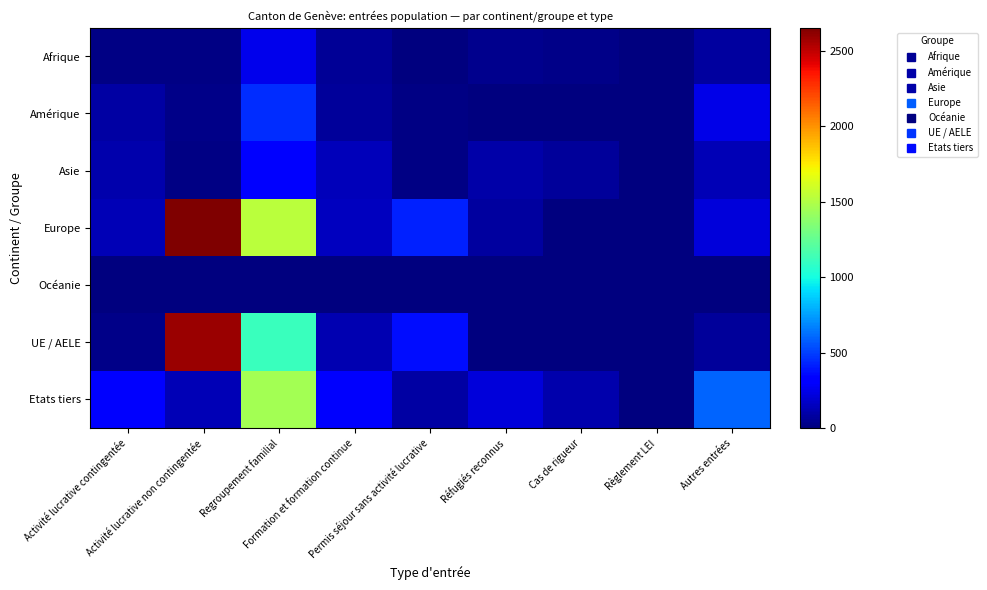

Reading left to right, list all the values displayed in this chart.

Afrique: Activité lucrative contingentée=17	Activité lucrative non contingentée=16	Regroupement familial=259	Formation et formation continue=52	Permis séjour sans activité lucrative=9	Réfugiés reconnus=39	Cas de rigueur=30	Règlement LEI=0	Autres entrées=82
Amérique: Activité lucrative contingentée=85	Activité lucrative non contingentée=27	Regroupement familial=450	Formation et formation continue=65	Permis séjour sans activité lucrative=12	Réfugiés reconnus=0	Cas de rigueur=0	Règlement LEI=1	Autres entrées=248
Asie: Activité lucrative contingentée=104	Activité lucrative non contingentée=16	Regroupement familial=325	Formation et formation continue=137	Permis séjour sans activité lucrative=18	Réfugiés reconnus=96	Cas de rigueur=66	Règlement LEI=3	Autres entrées=125
Europe: Activité lucrative contingentée=126	Activité lucrative non contingentée=2654	Regroupement familial=1531	Formation et formation continue=155	Permis séjour sans activité lucrative=415	Réfugiés reconnus=75	Cas de rigueur=8	Règlement LEI=0	Autres entrées=208
Océanie: Activité lucrative contingentée=9	Activité lucrative non contingentée=5	Regroupement familial=8	Formation et formation continue=3	Permis séjour sans activité lucrative=1	Réfugiés reconnus=0	Cas de rigueur=0	Règlement LEI=0	Autres entrées=1
UE / AELE: Activité lucrative contingentée=26	Activité lucrative non contingentée=2584	Regroupement familial=1114	Formation et formation continue=116	Permis séjour sans activité lucrative=367	Réfugiés reconnus=0	Cas de rigueur=0	Règlement LEI=0	Autres entrées=69
Etats tiers: Activité lucrative contingentée=315	Activité lucrative non contingentée=134	Regroupement familial=1460	Formation et formation continue=296	Permis séjour sans activité lucrative=88	Réfugiés reconnus=211	Cas de rigueur=104	Règlement LEI=8	Autres entrées=596